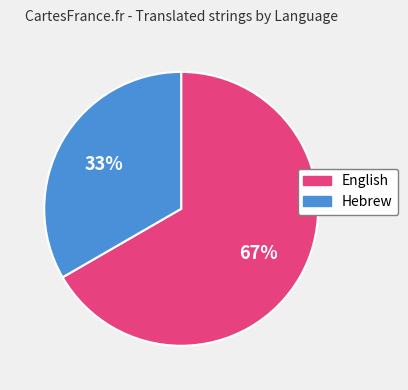

To the nearest percent, what percentage of the pie is Hebrew?

33%